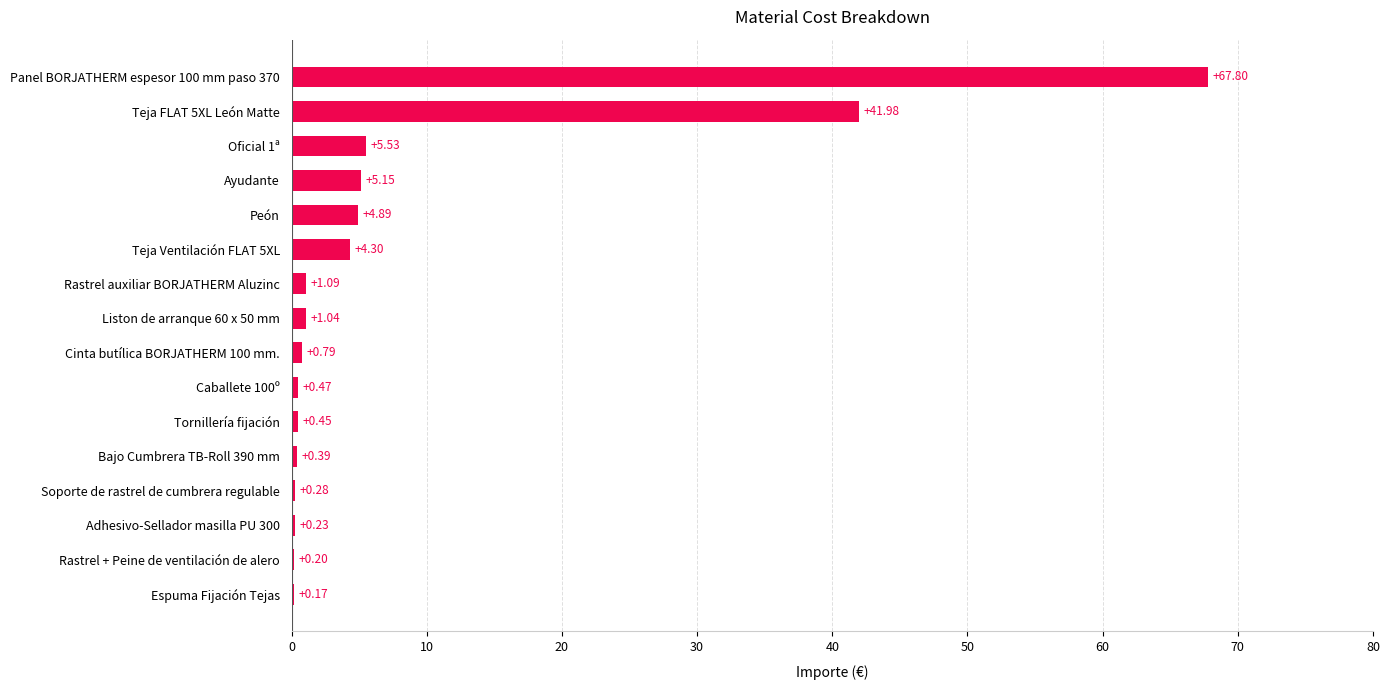

Are the bars grouped side by side (vs. stacked)?

No